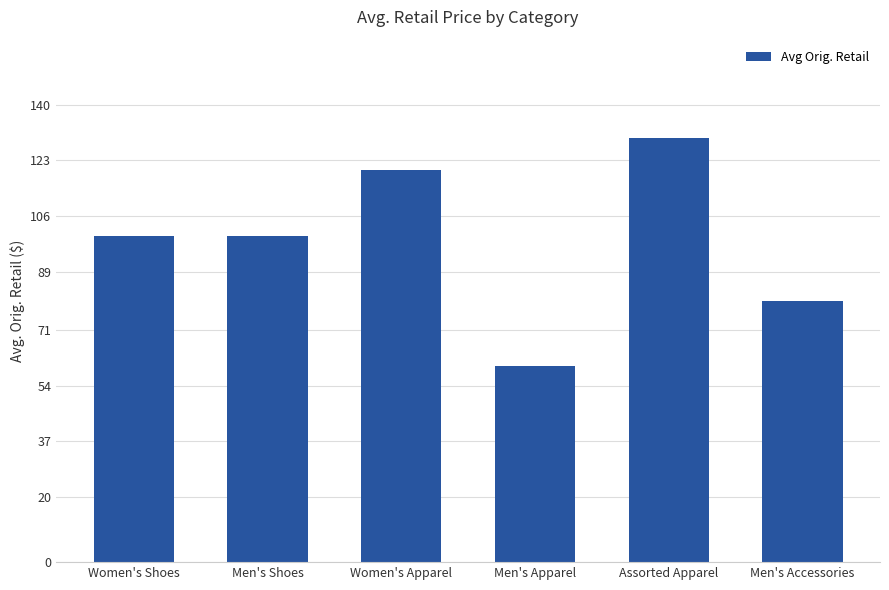

What is the label of the 1st bar from the left?

Women's Shoes